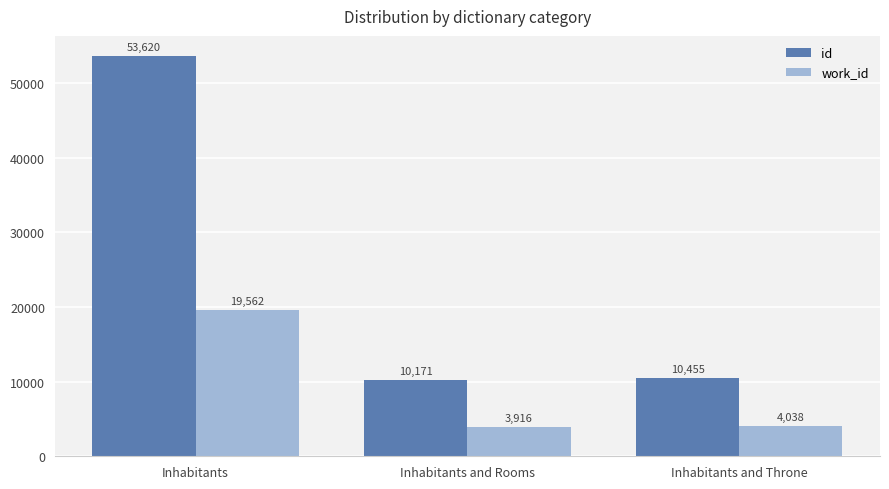

At which label does work_id reach its peak?

Inhabitants